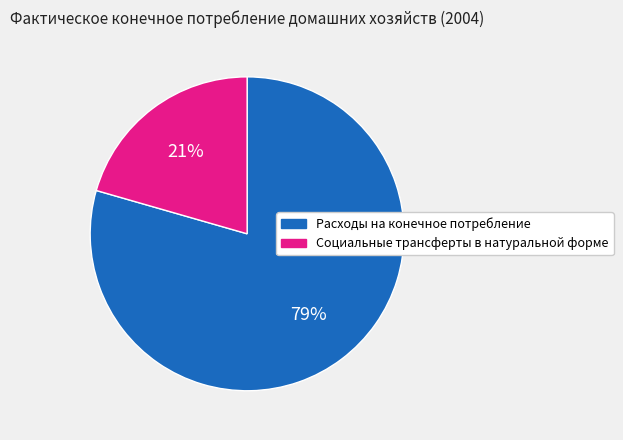

What is the ratio of the value at Социальные трансферты в натуральной форме to the value at Расходы на конечное потребление?

0.3